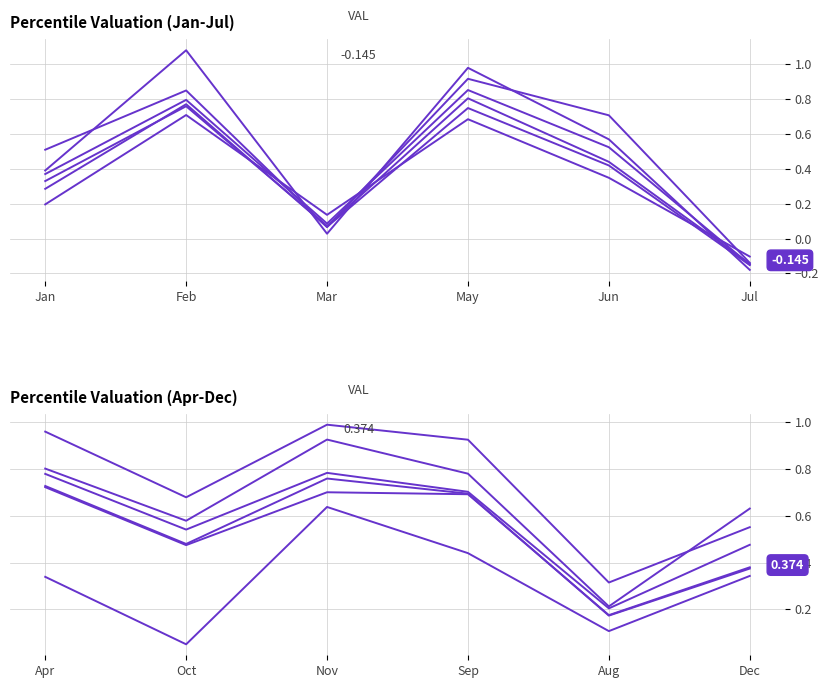

The pct65 series shows 1.3 at Nov. True or false?

False